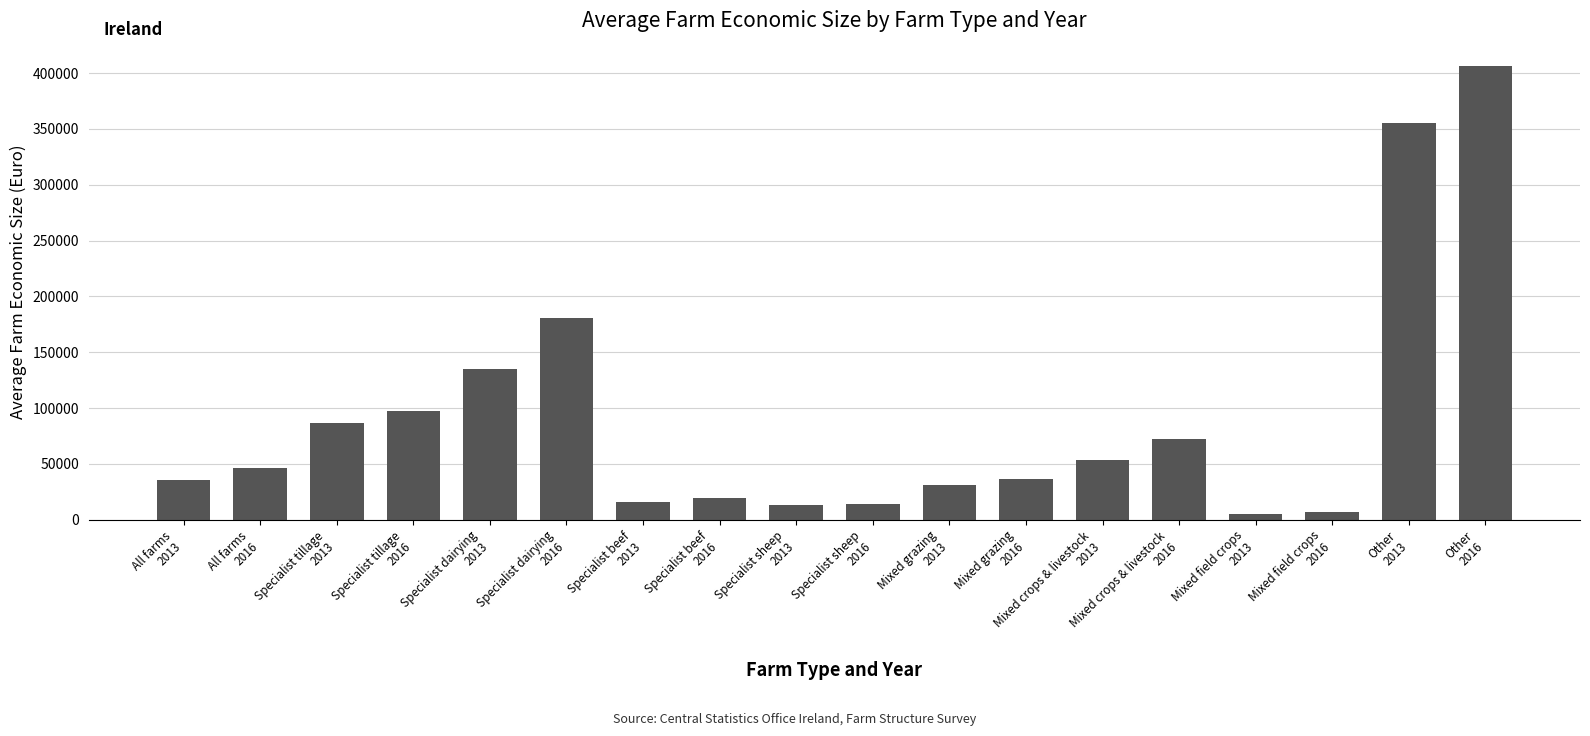

What position from the left is Specialist dairying
2013?

5